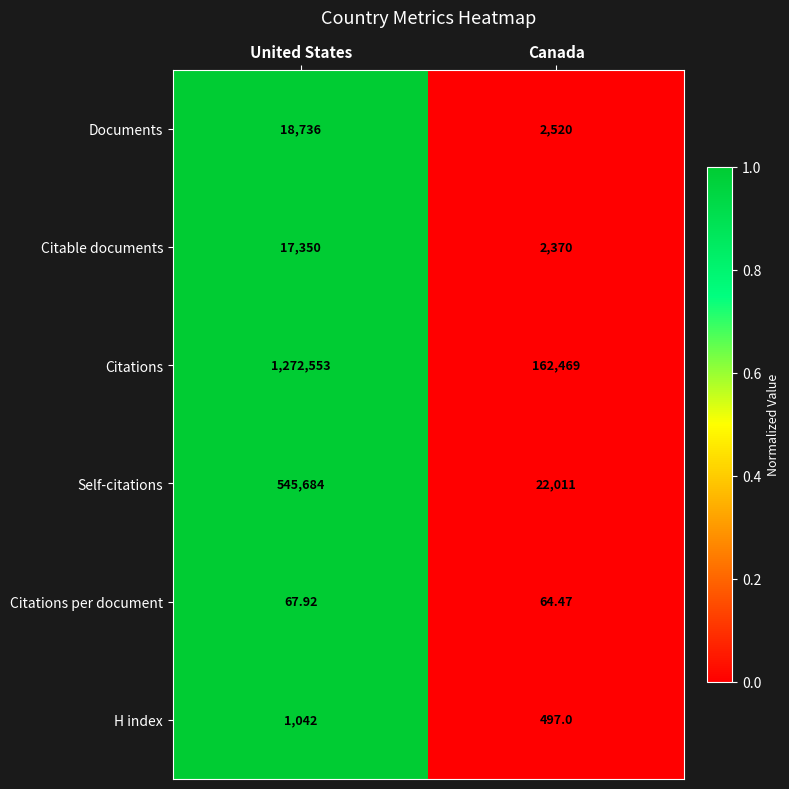

How many values in the Citable documents series are below 17350?

1